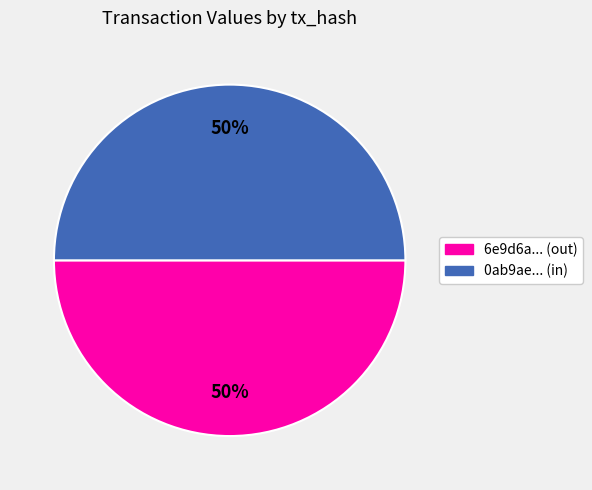

To the nearest percent, what is the average slice percentage?

50%